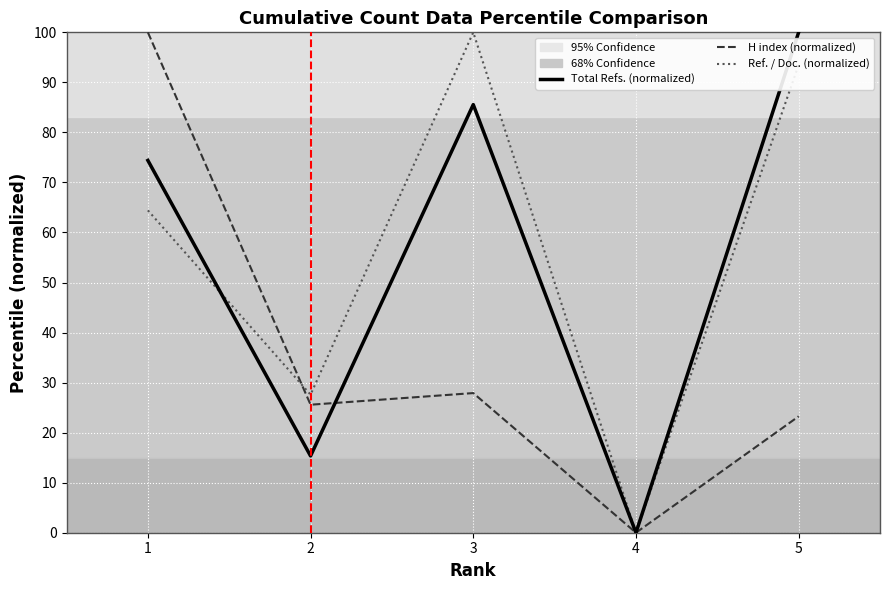

The value of Ref. / Doc. (normalized) at 1 is 102.5. True or false?

False